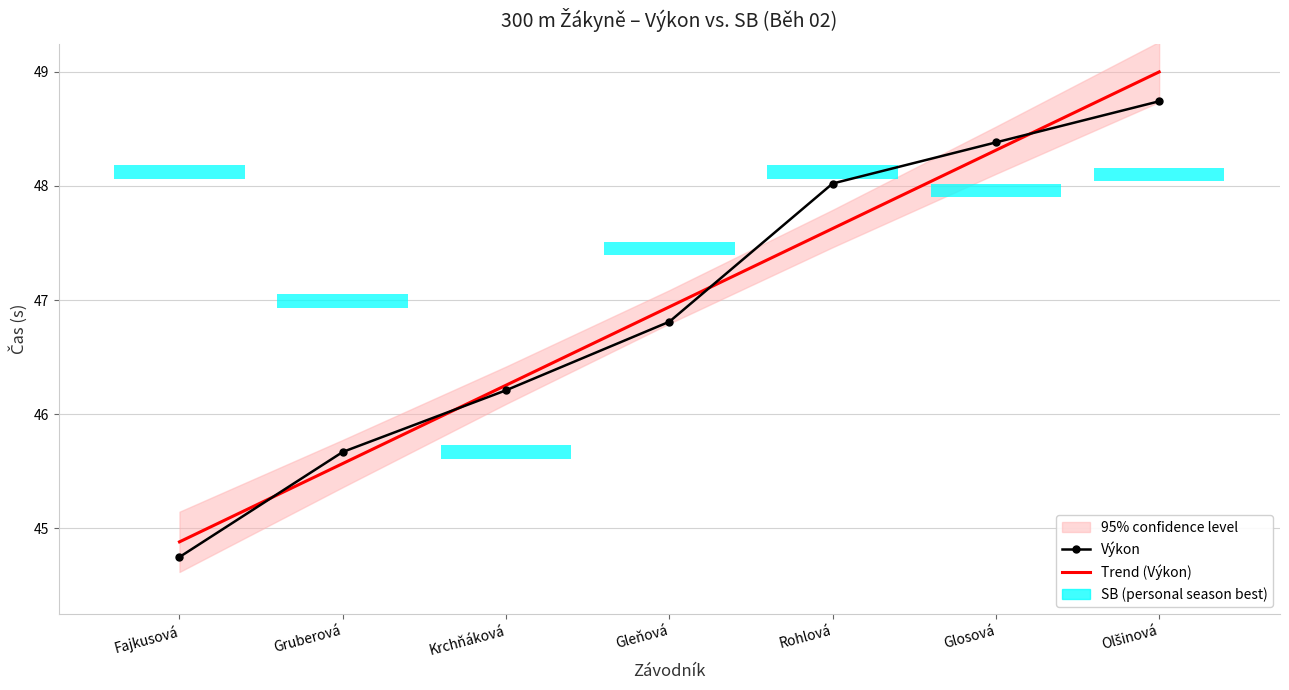

True or false: Výkon has more than 0 points higher than both neighbors.

False